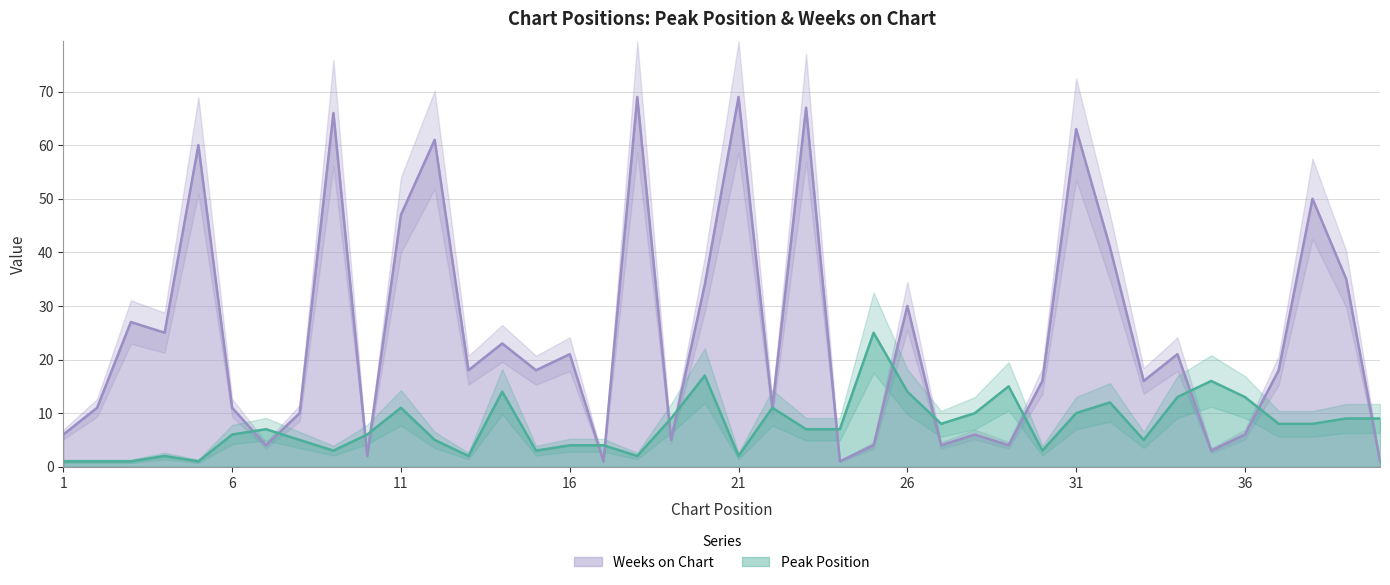

True or false: Peak Position and Weeks on Chart intersect in this chart.

True